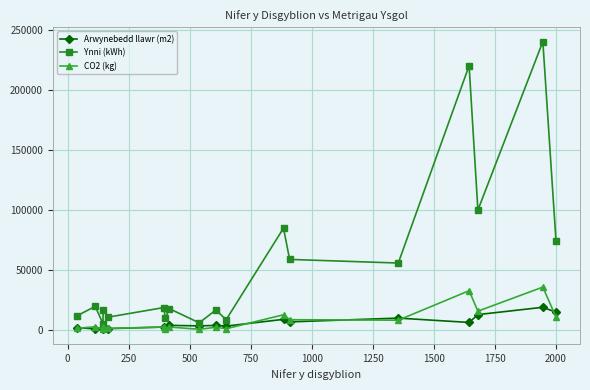

How many lines are shown in the chart?

3